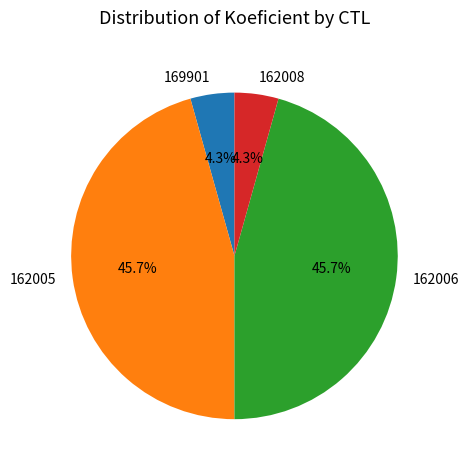

Approximately how many times larger is the value at 162008 compared to 169901?

1.0